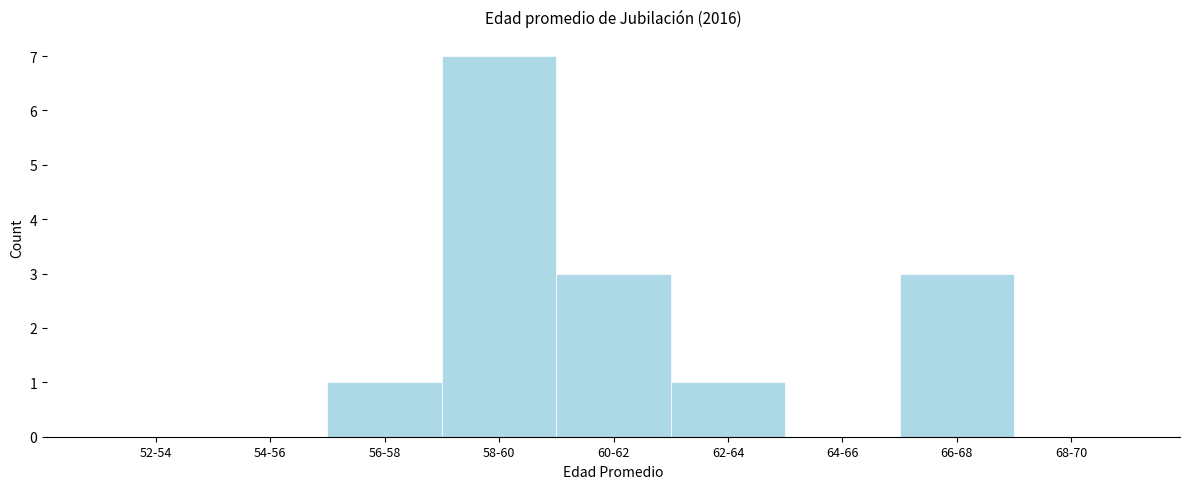

Reading right to left, transcribe all the data shown in this chart.

68-70=0	66-68=3	64-66=0	62-64=1	60-62=3	58-60=7	56-58=1	54-56=0	52-54=0